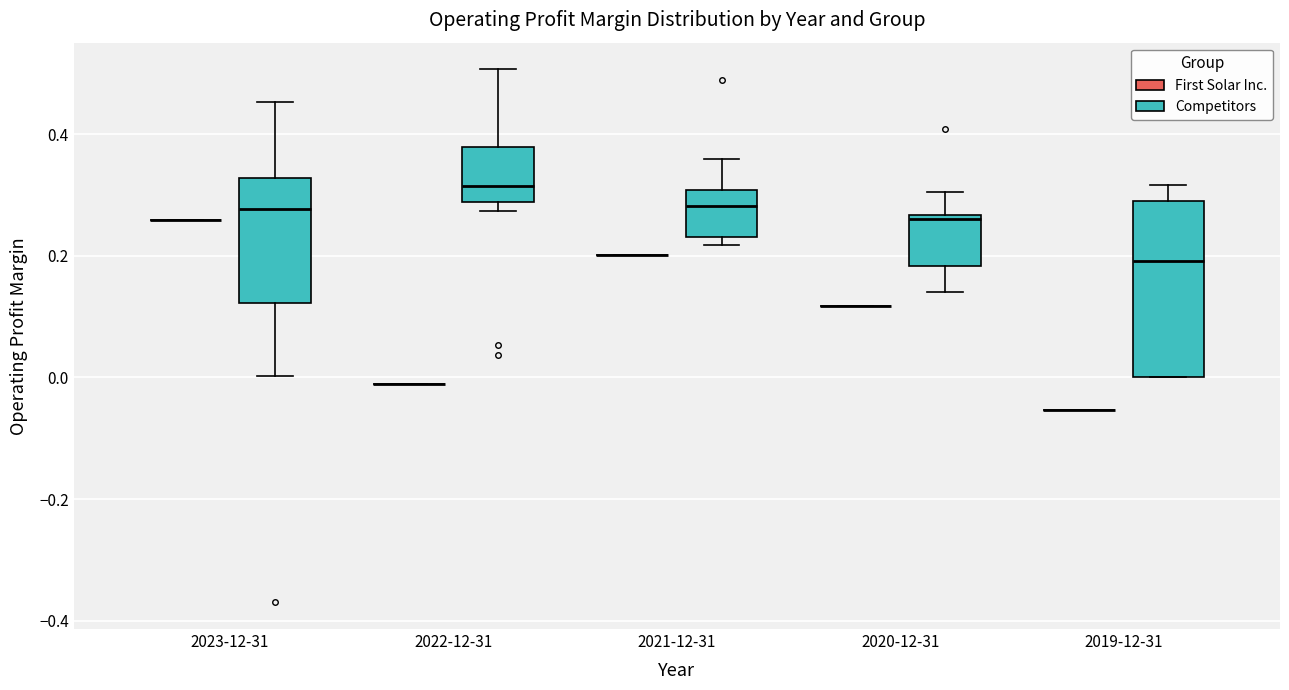

Comparing the boxes themselves (not the whiskers), which one is the tallest?

2019-12-31 (Competitors)